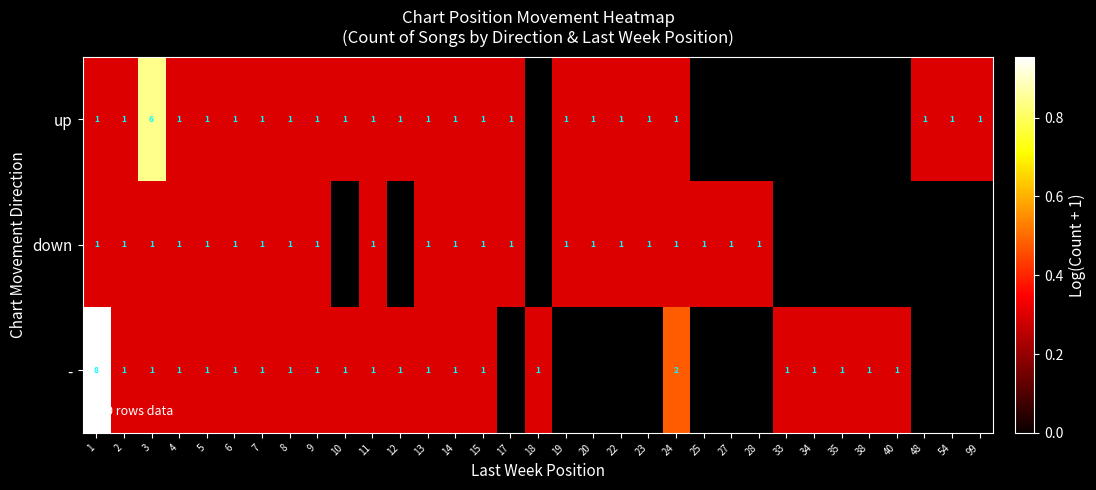

Between 5 and 24, which series saw the biggest shift?

-